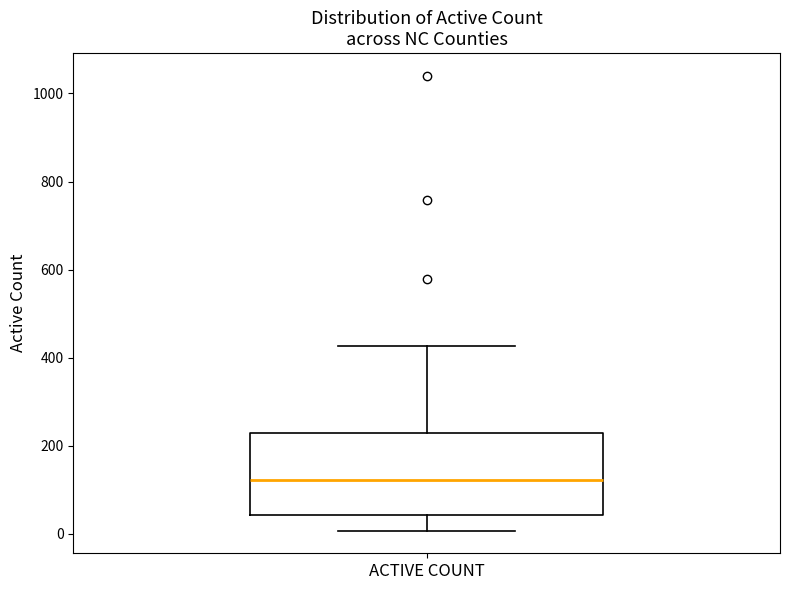

Where does the median line of the box for ACTIVE COUNT sit on the y-axis? The values are not printed on the chart, so give them approximately, as read against the axis.

120